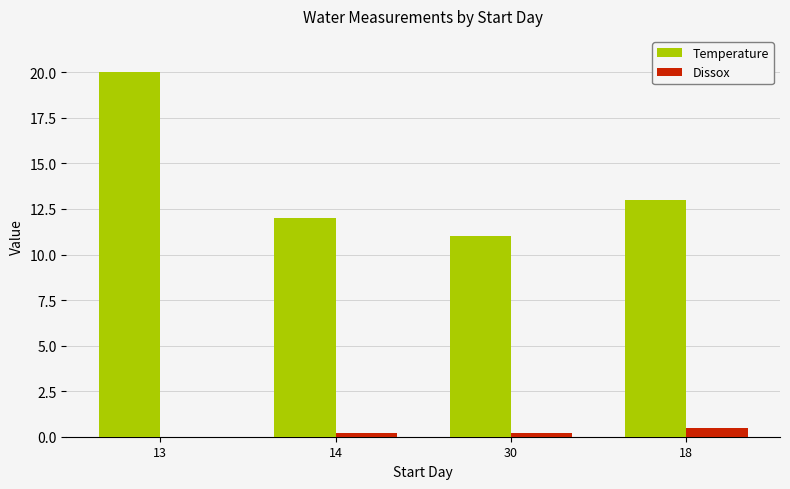

Reading left to right, what are all the values shown in this chart?

Temperature: 13=20.0	14=12.0	30=11.0	18=13.0
Dissox: 13=0.0	14=0.2	30=0.2	18=0.5